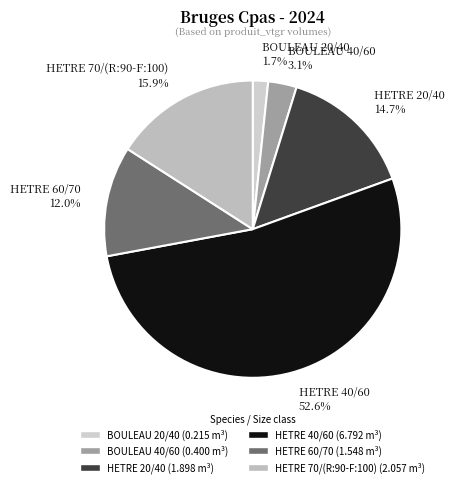

Which has a higher value, HETRE 70/(R:90-F:100) or HETRE 60/70?

HETRE 70/(R:90-F:100)